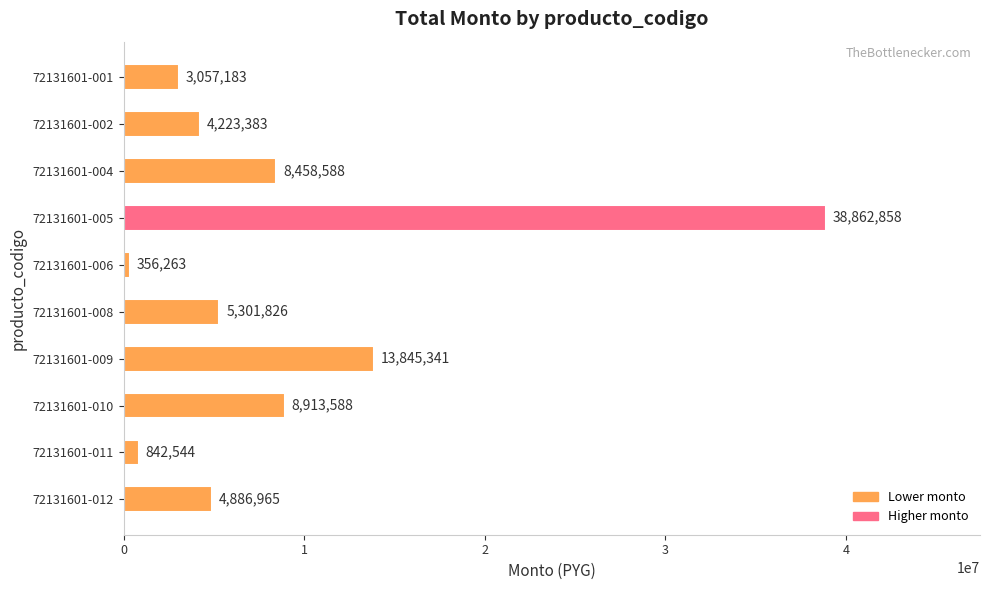

Reading bottom to top, list all the values displayed in this chart.

72131601-012=4886965	72131601-011=842544	72131601-010=8913588	72131601-009=13845341	72131601-008=5301826	72131601-006=356263	72131601-005=38862858	72131601-004=8458588	72131601-002=4223383	72131601-001=3057183